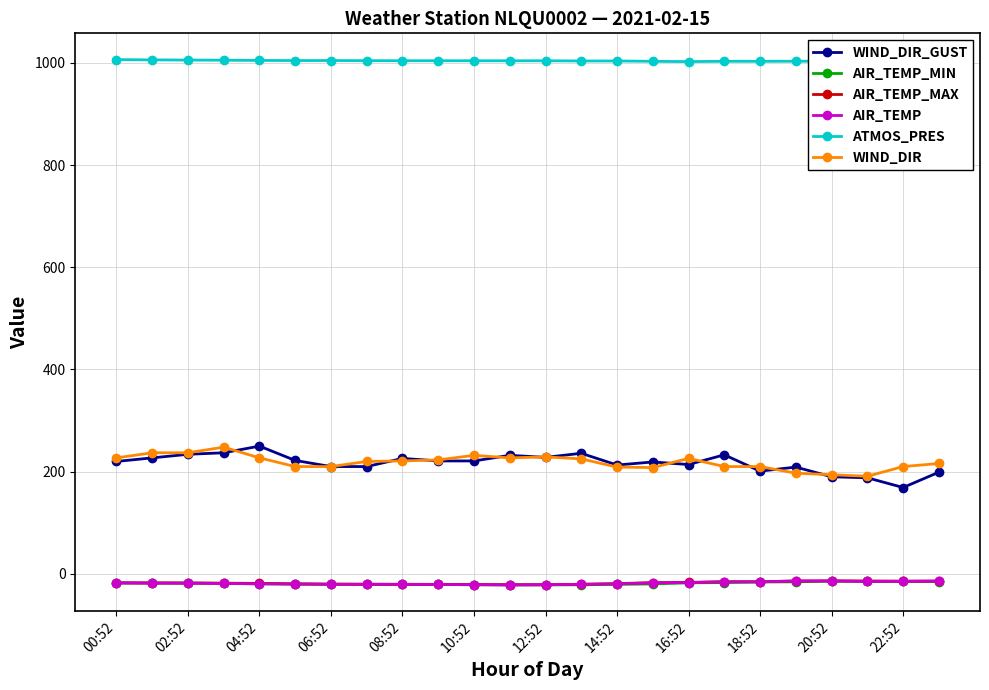

What is the lowest value of the AIR_TEMP_MAX series?

-21.3